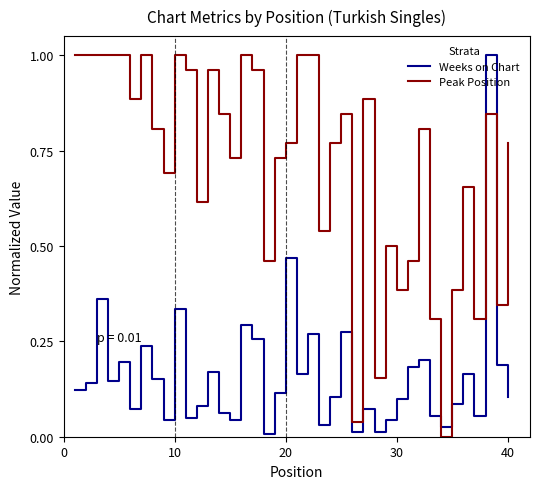

After their last crossing, which series has the higher values: Weeks on Chart or Peak Position?

Peak Position